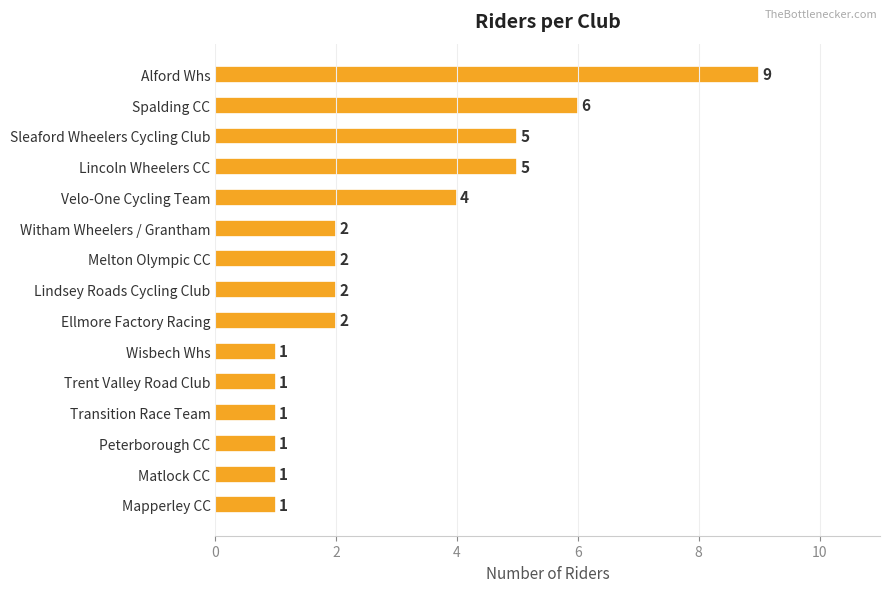

Reading top to bottom, what are all the values shown in this chart?

Alford Whs=9	Spalding CC=6	Sleaford Wheelers Cycling Club=5	Lincoln Wheelers CC=5	Velo-One Cycling Team=4	Witham Wheelers / Grantham=2	Melton Olympic CC=2	Lindsey Roads Cycling Club=2	Ellmore Factory Racing=2	Wisbech Whs=1	Trent Valley Road Club=1	Transition Race Team=1	Peterborough CC=1	Matlock CC=1	Mapperley CC=1